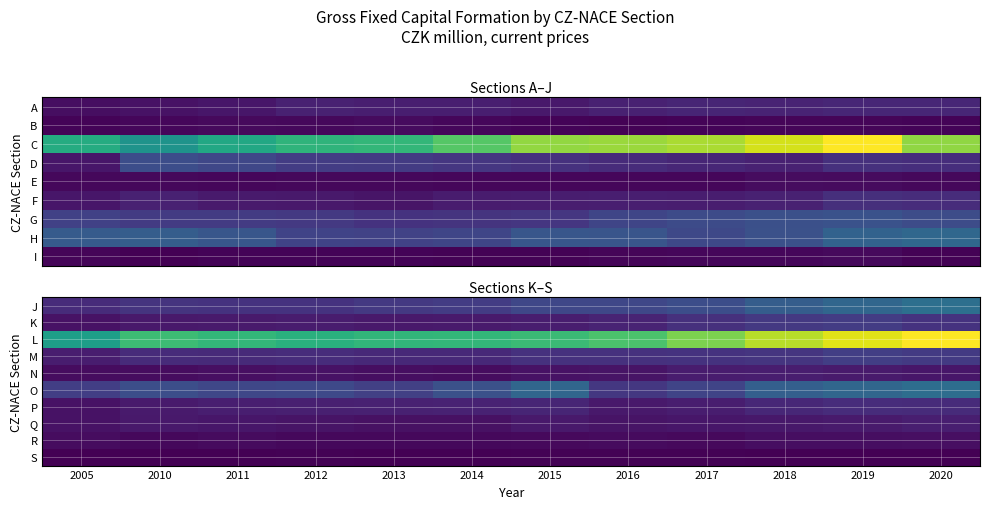

At which category does the chart reach its minimum across all series?

2019